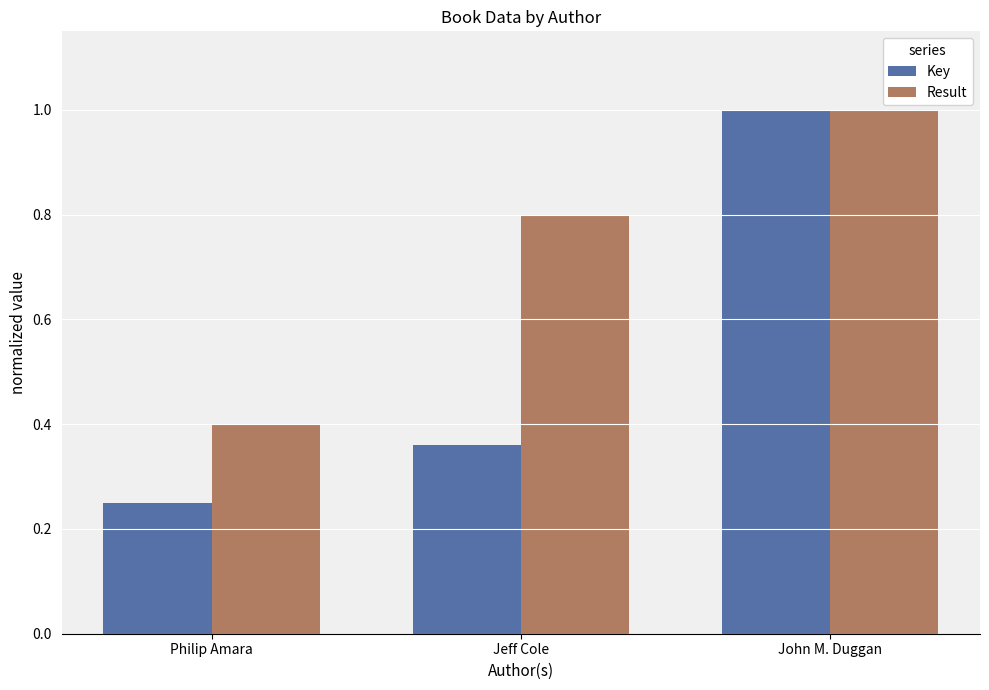

Are the bars grouped side by side (vs. stacked)?

Yes